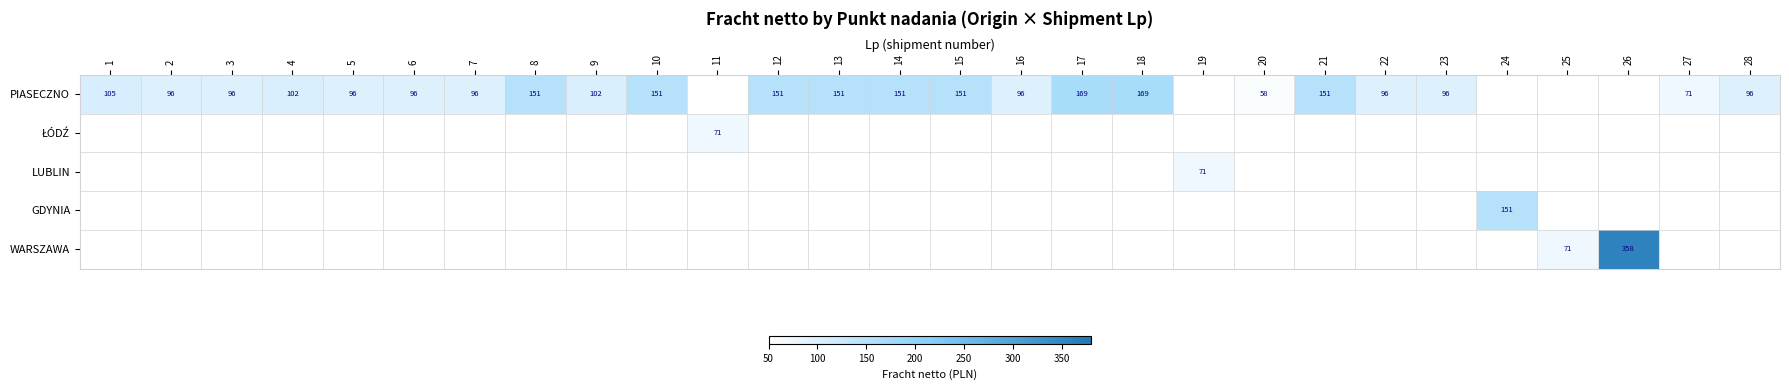

Is it true that GDYNIA equals 88.0 at 5?

False